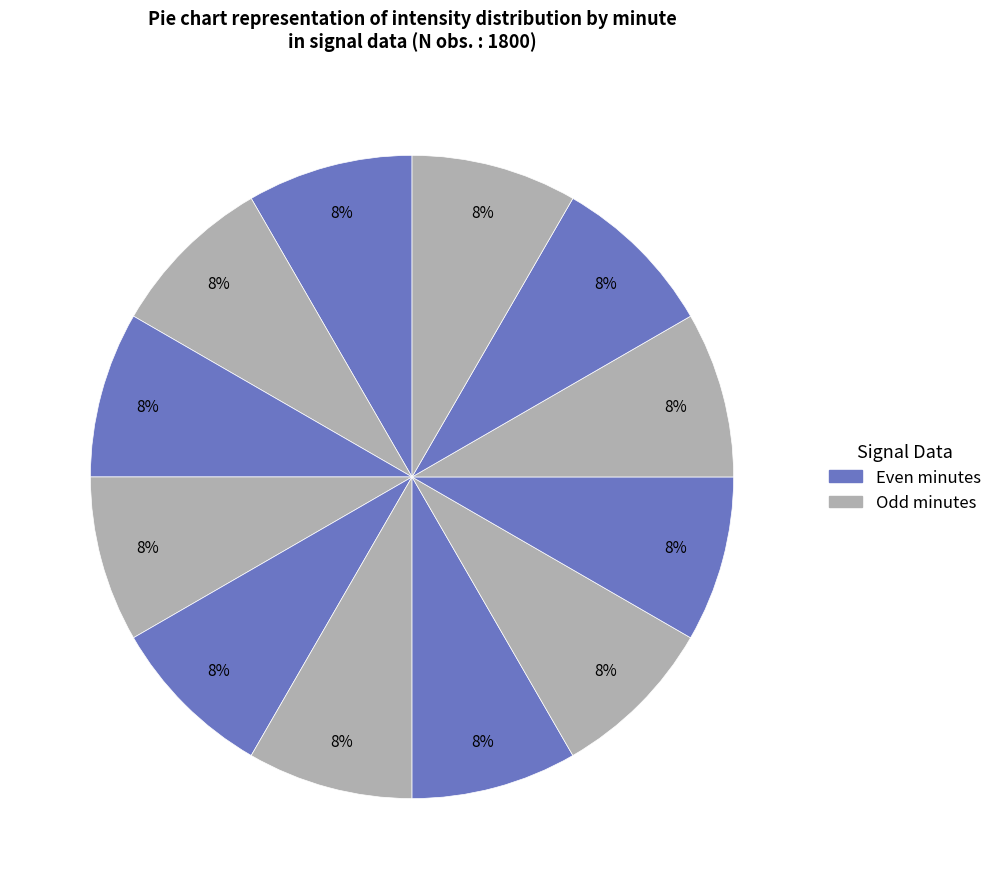

How many segments does this pie chart have?

12